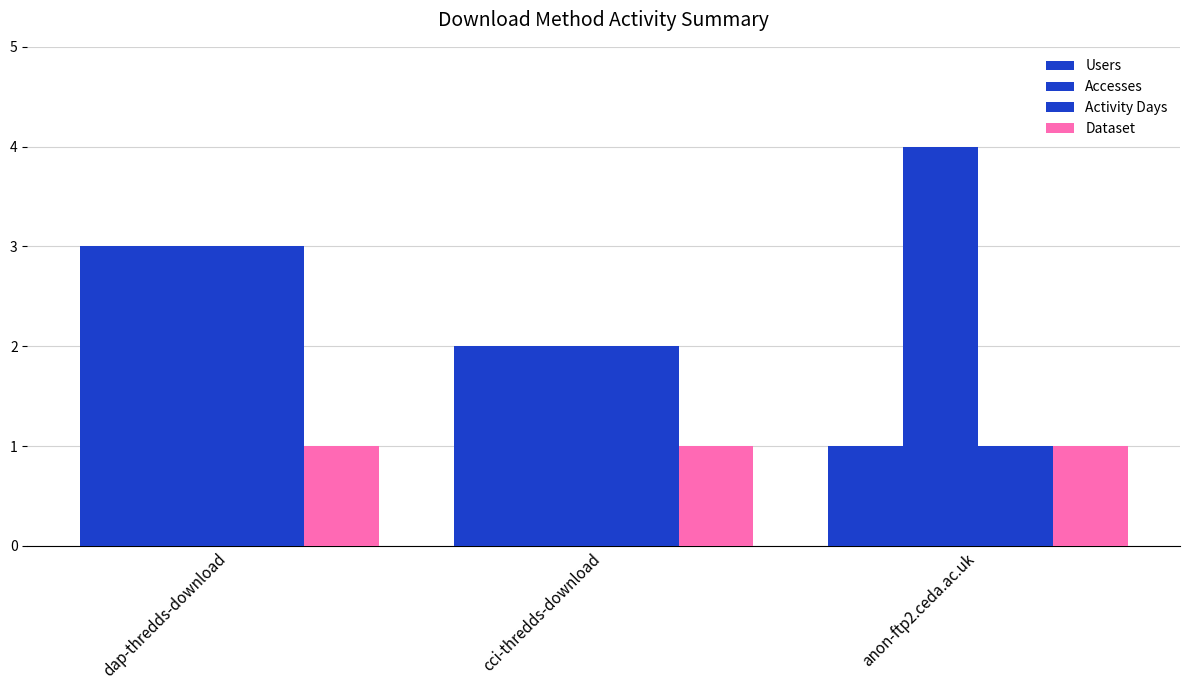

At how many categories does at least one series exceed 2?

2